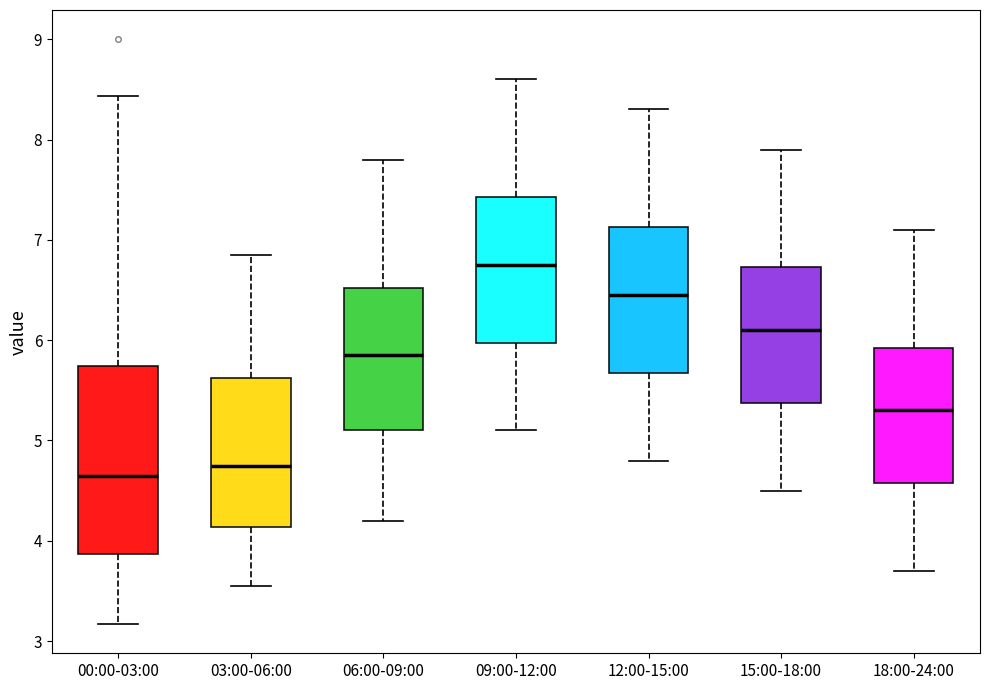

Reading left to right, transcribe this box plot: for each box, give where its median line is, the range the box spans, and where its two whiskers end, as read against the y-axis. The values are not printed on the chart, so give them approximately, as read against the axis.

00:00-03:00: median 4.7, box 3.9 to 5.7, whiskers 3.2 to 8.4
03:00-06:00: median 4.8, box 4.1 to 5.6, whiskers 3.6 to 6.9
06:00-09:00: median 5.9, box 5.1 to 6.5, whiskers 4.2 to 7.8
09:00-12:00: median 6.8, box 6.0 to 7.4, whiskers 5.1 to 8.6
12:00-15:00: median 6.5, box 5.7 to 7.1, whiskers 4.8 to 8.3
15:00-18:00: median 6.1, box 5.4 to 6.7, whiskers 4.5 to 7.9
18:00-24:00: median 5.3, box 4.6 to 5.9, whiskers 3.7 to 7.1